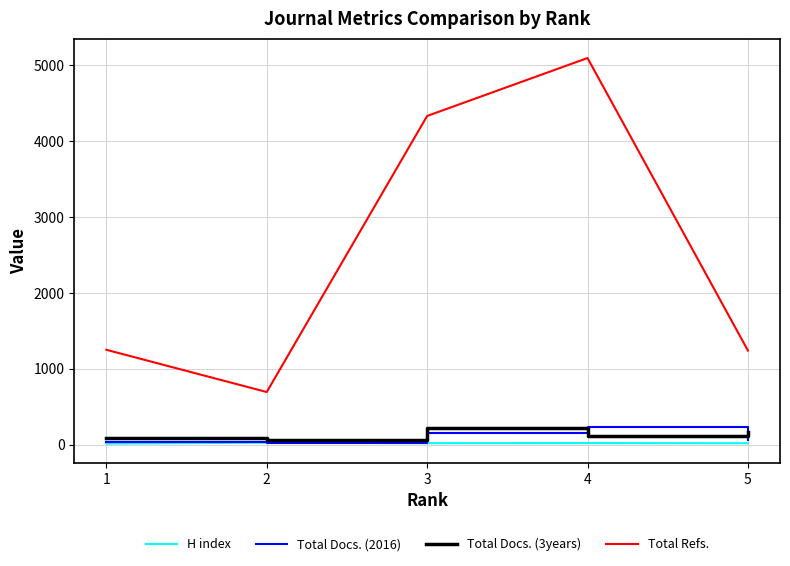

How many lines are shown in the chart?

4